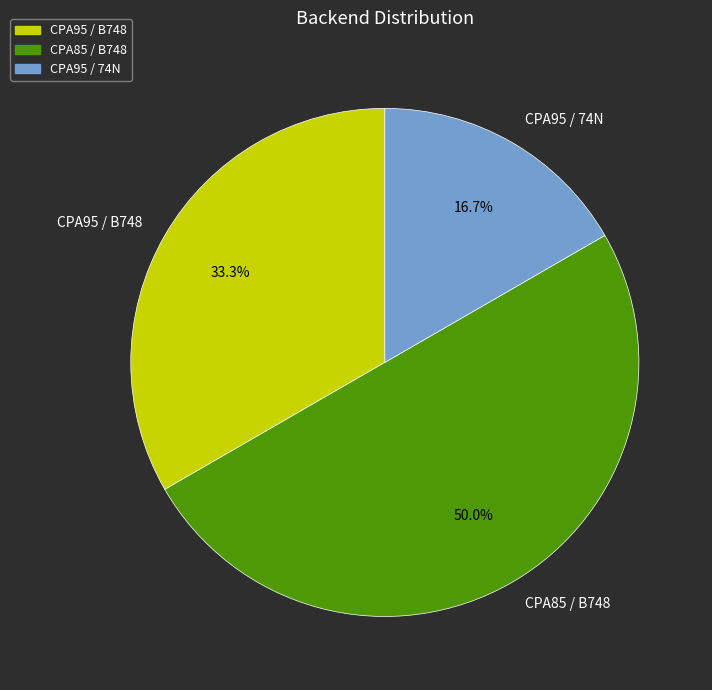

Which category has the smallest portion of the pie?

CPA95 / 74N